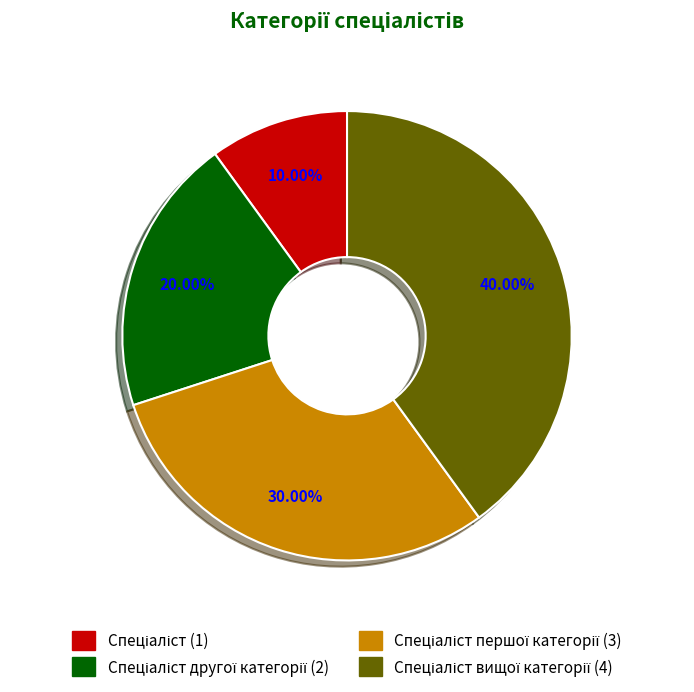

Does any single category account for the majority?

No